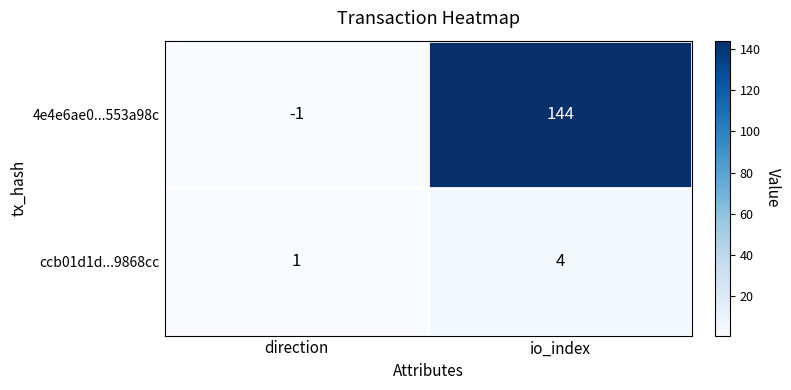

Reading left to right, what are all the values shown in this chart?

4e4e6ae0...553a98c: -1	144
ccb01d1d...9868cc: 1	4